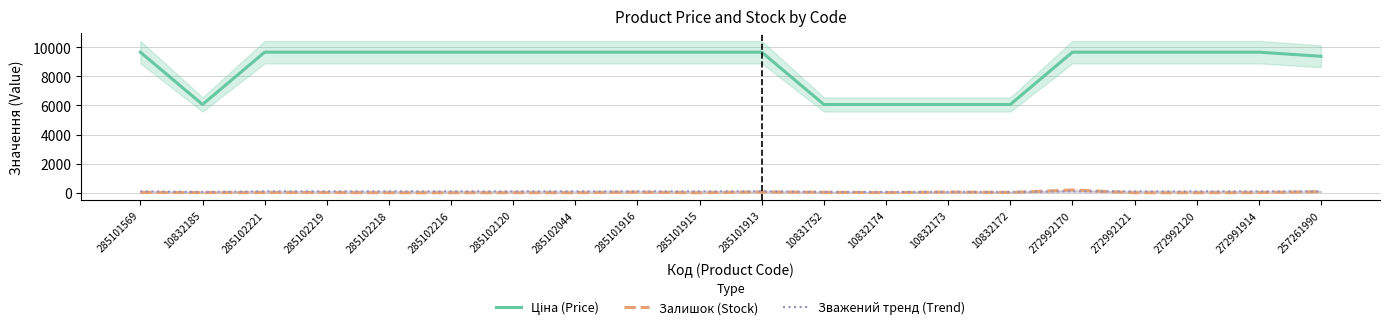

Where is the first local minimum for Ціна (Price)?

10832185